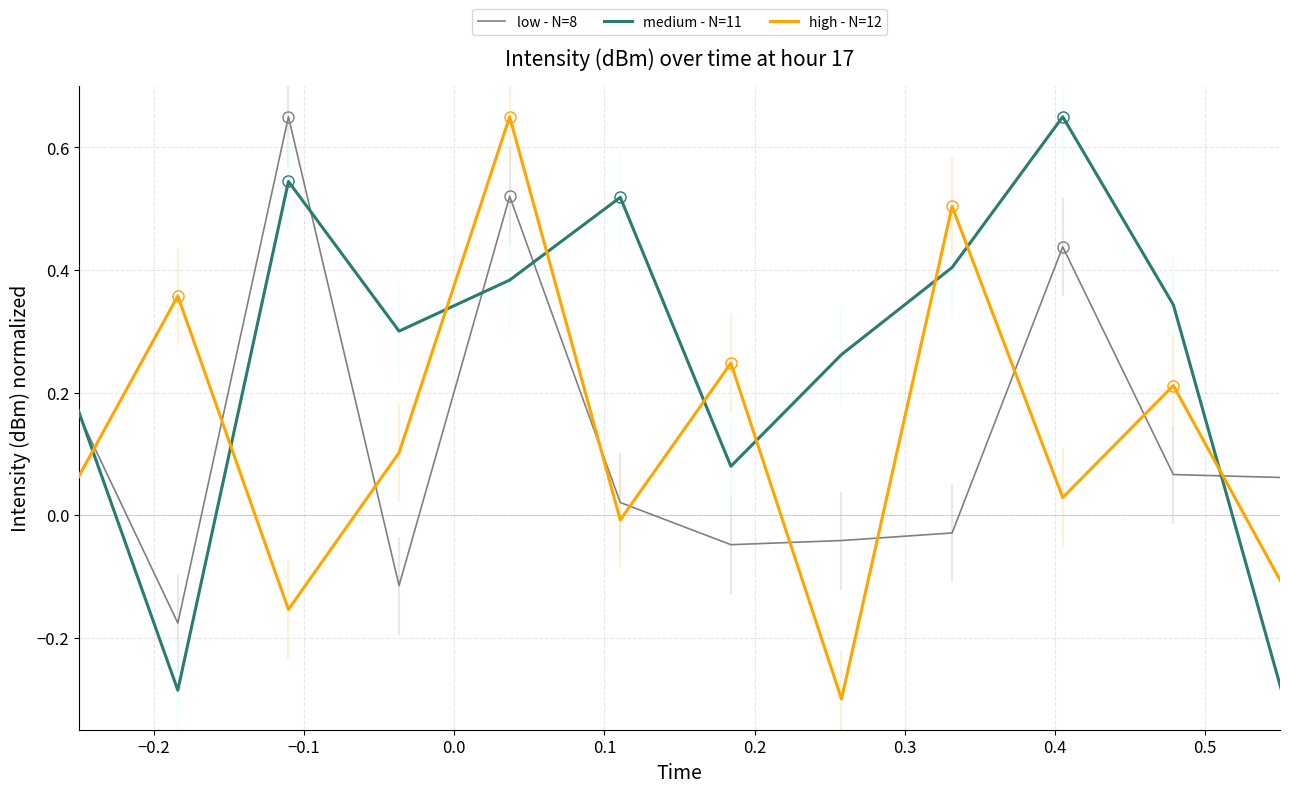

List the series in order of their overall mean, highest first.

medium - N=11, low - N=8, high - N=12